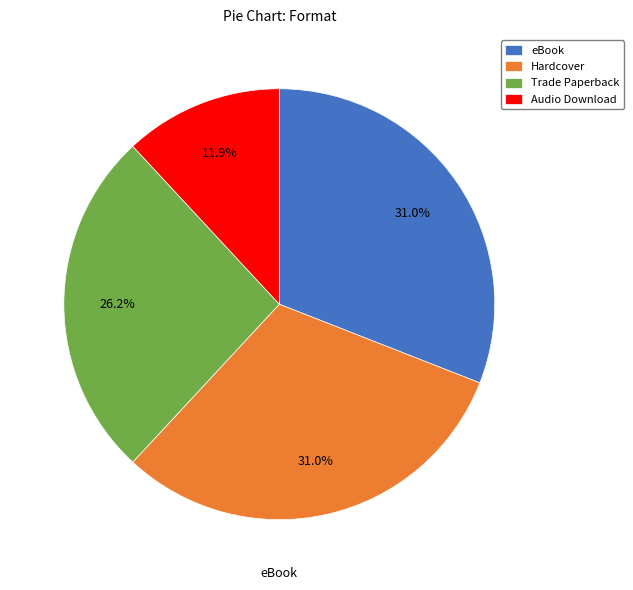

Count the number of slices in the pie.

4